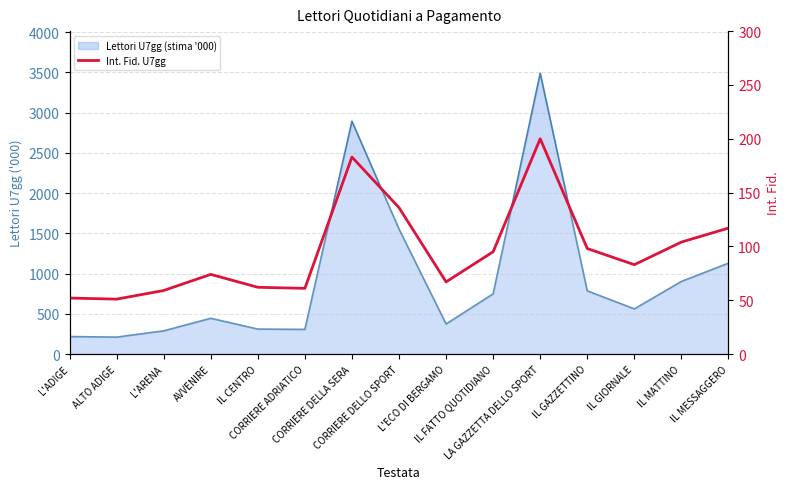

Rank the categories by value from highest to lowest.

LA GAZZETTA DELLO SPORT, CORRIERE DELLA SERA, CORRIERE DELLO SPORT, IL MESSAGGERO, IL MATTINO, IL GAZZETTINO, IL FATTO QUOTIDIANO, IL GIORNALE, AVVENIRE, L'ECO DI BERGAMO, IL CENTRO, CORRIERE ADRIATICO, L'ARENA, L'ADIGE, ALTO ADIGE